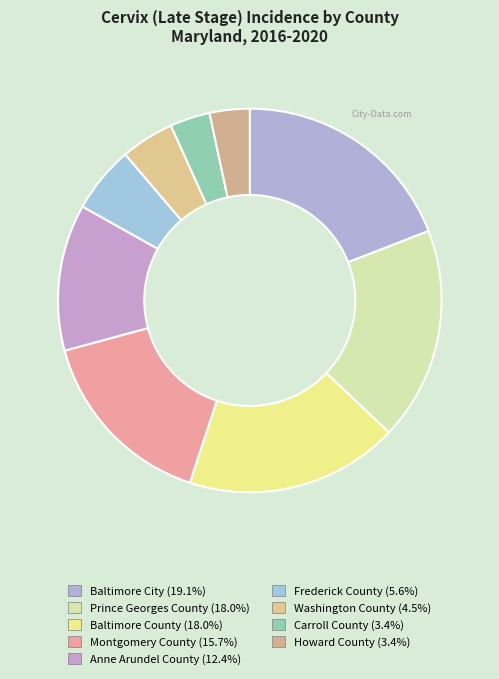

Is it true that Carroll County is 3% of the pie?

True